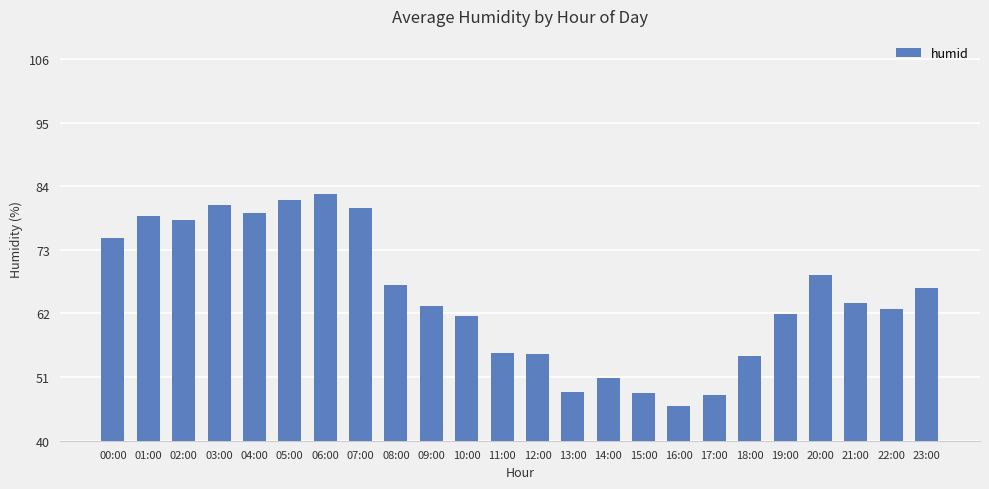

Count the number of data series in this chart.

1